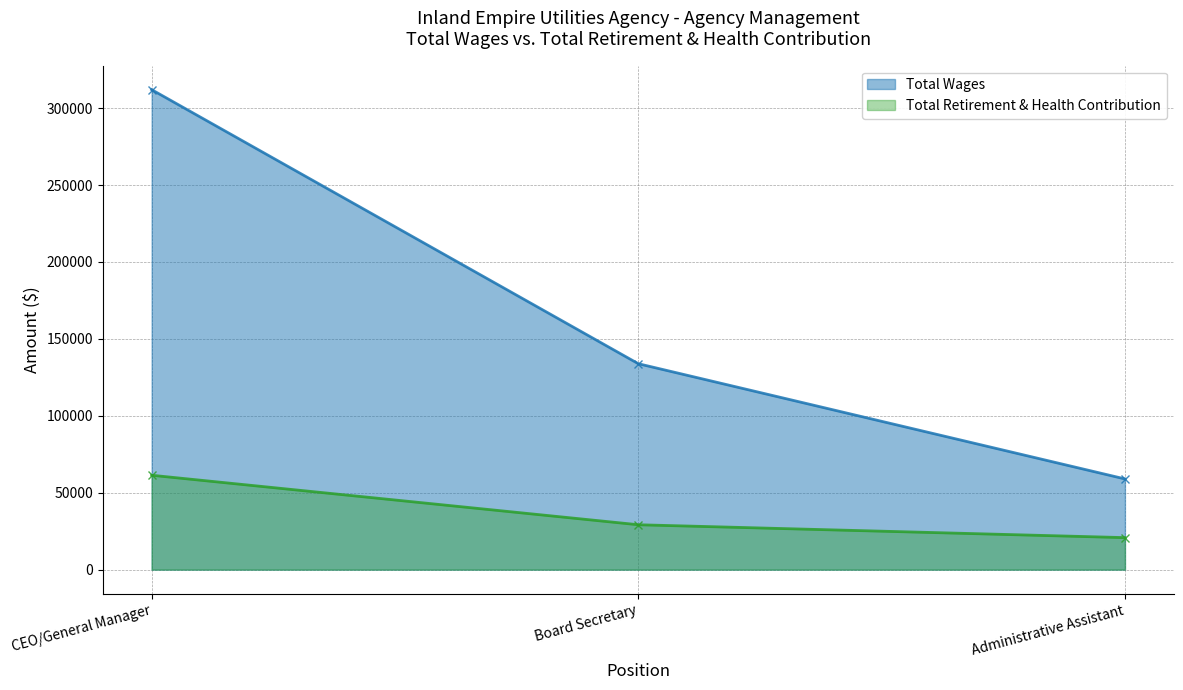

The value of Total Retirement & Health Contribution at CEO/General Manager is 20335. True or false?

False